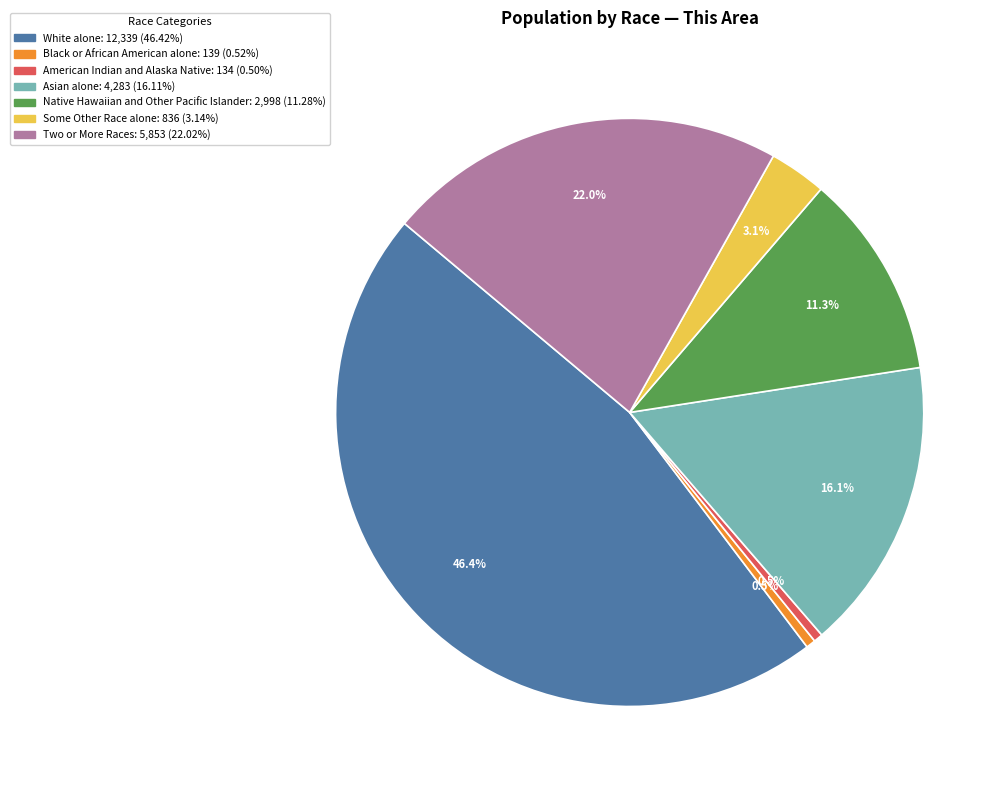

The Asian alone slice represents 16% of the pie. True or false?

True